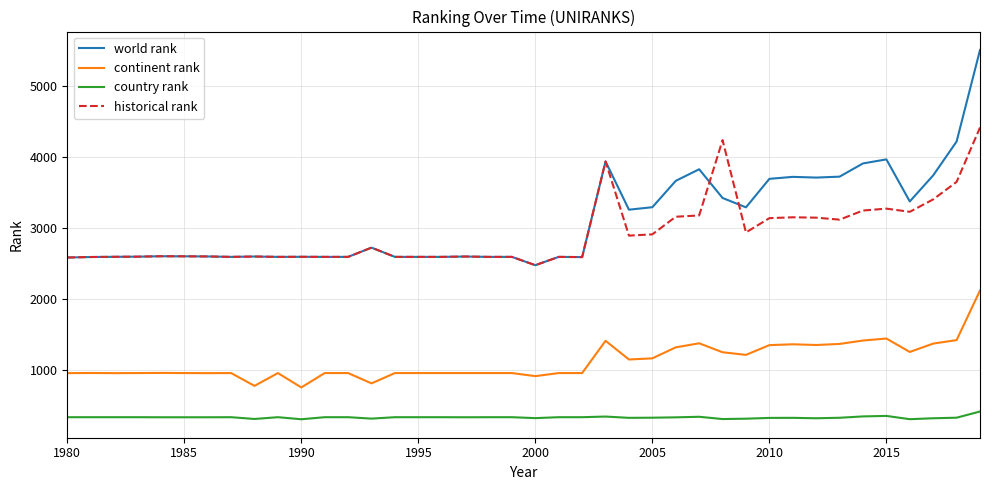

Which series has the widest spread of values?

world rank